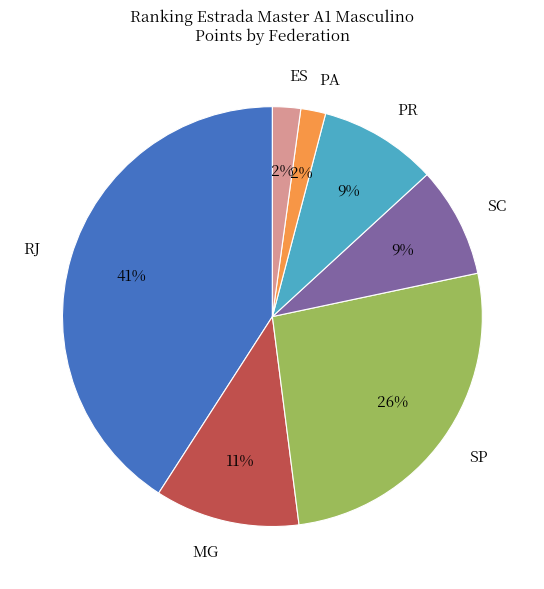

Do MG and SP together represent more than half of the pie?

No